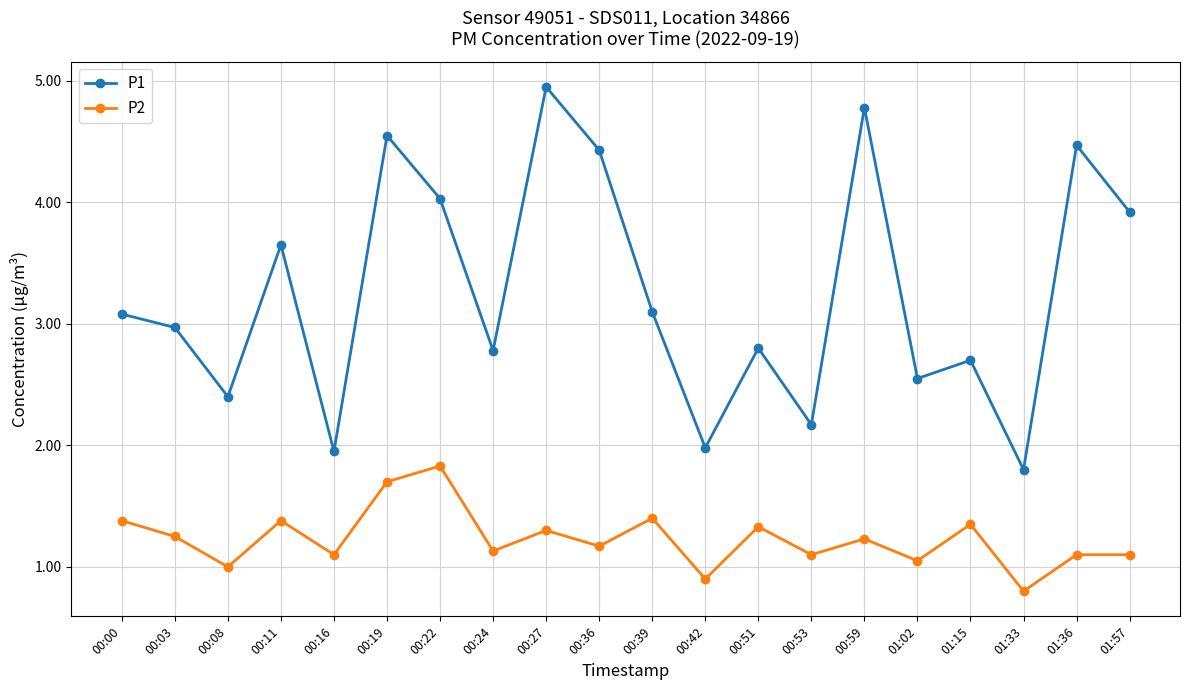

Which category has the highest value in the P2 series?

00:22